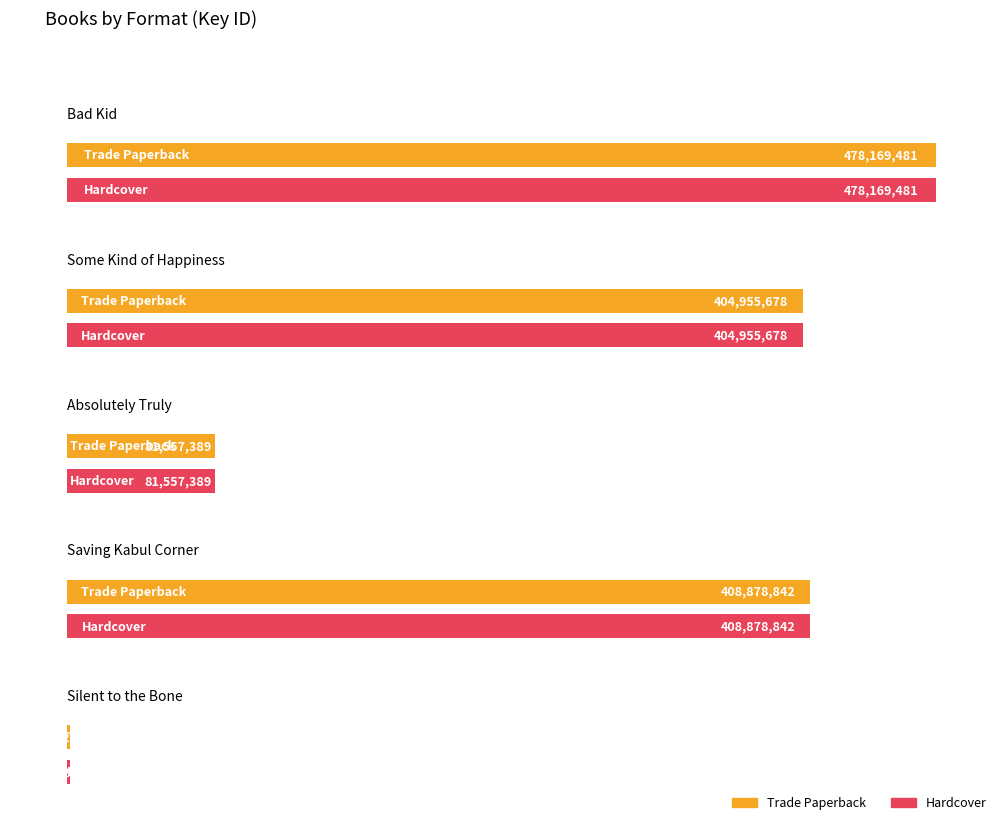

What is the minimum value for Hardcover?

1777872